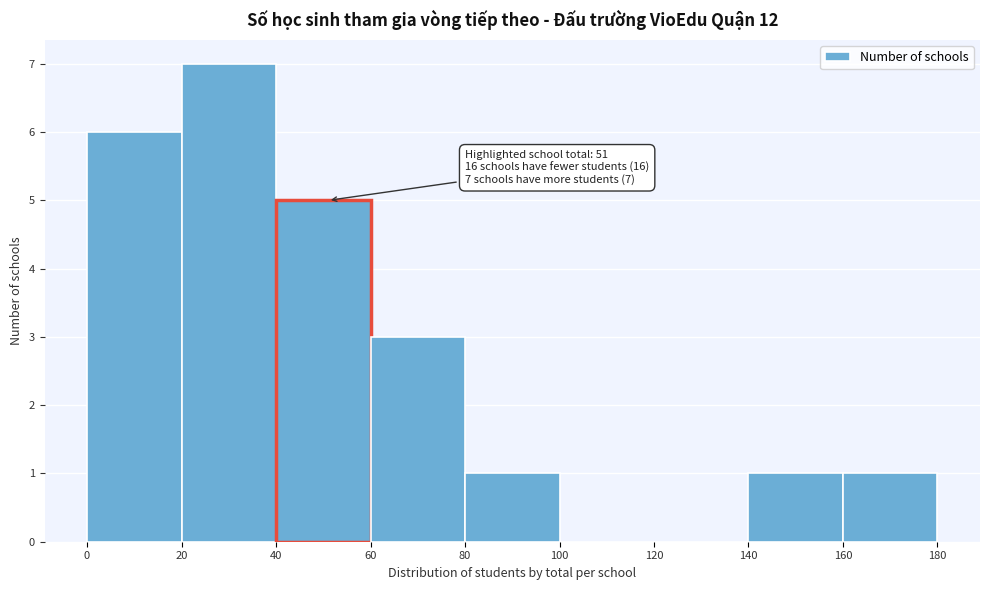

Over which range of the x-axis is the bar tallest?

20 to 40